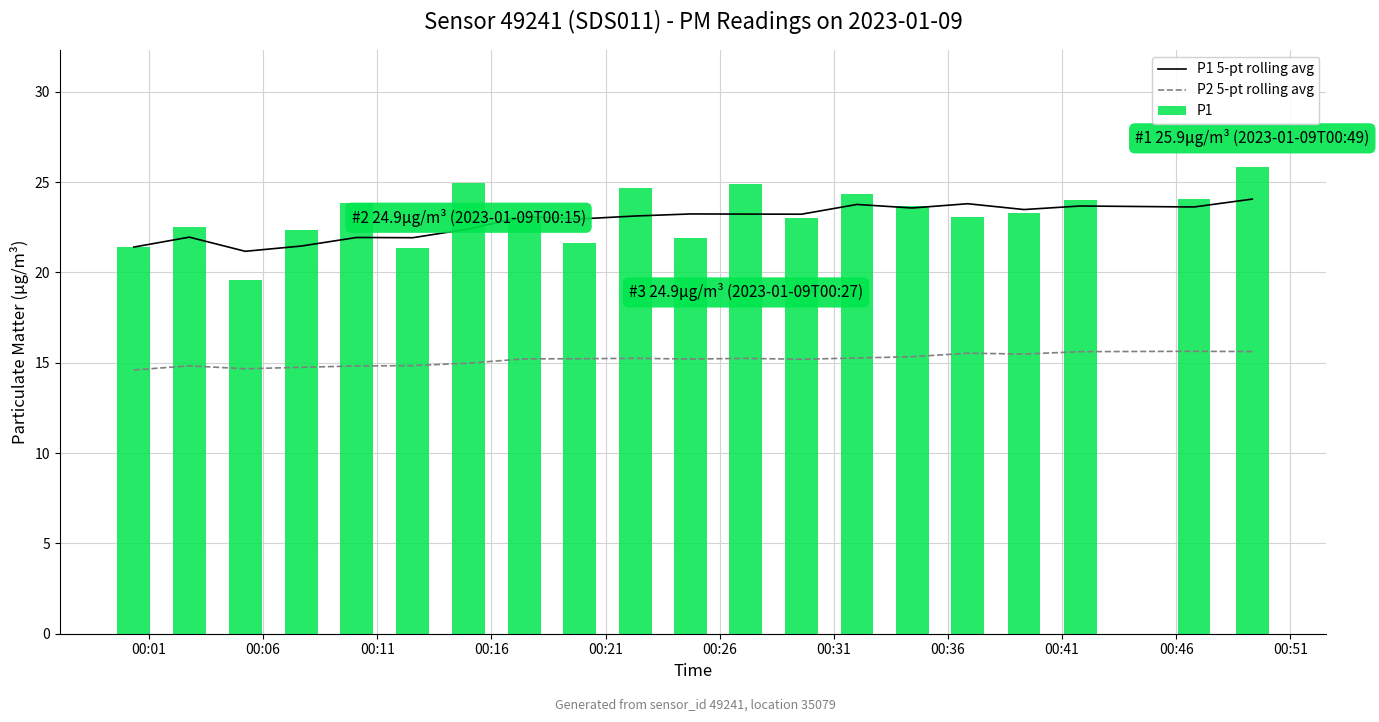

True or false: P1 5-pt rolling avg and P2 5-pt rolling avg intersect in this chart.

False